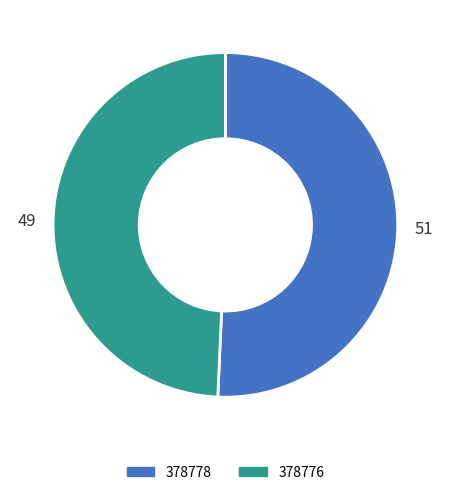

Is the sum of 378776 and 378778 greater than half?

Yes